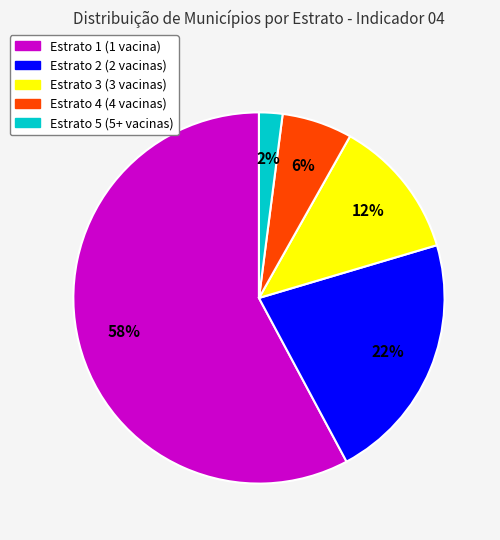

To the nearest percent, what is the combined percentage of Estrato 5 and Estrato 4?

8%